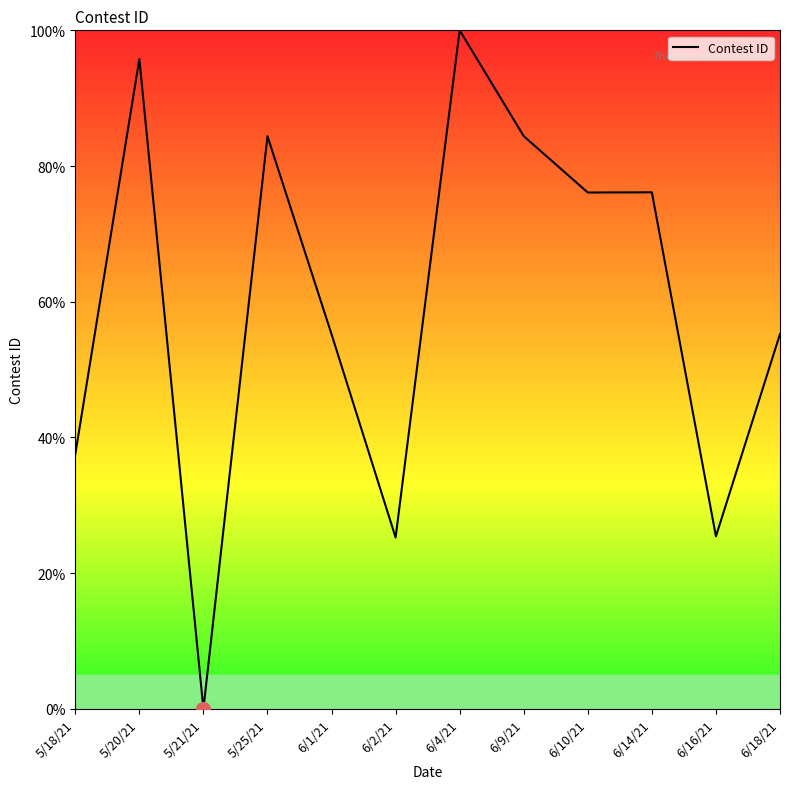

What position from the right is 6/16/21?

2